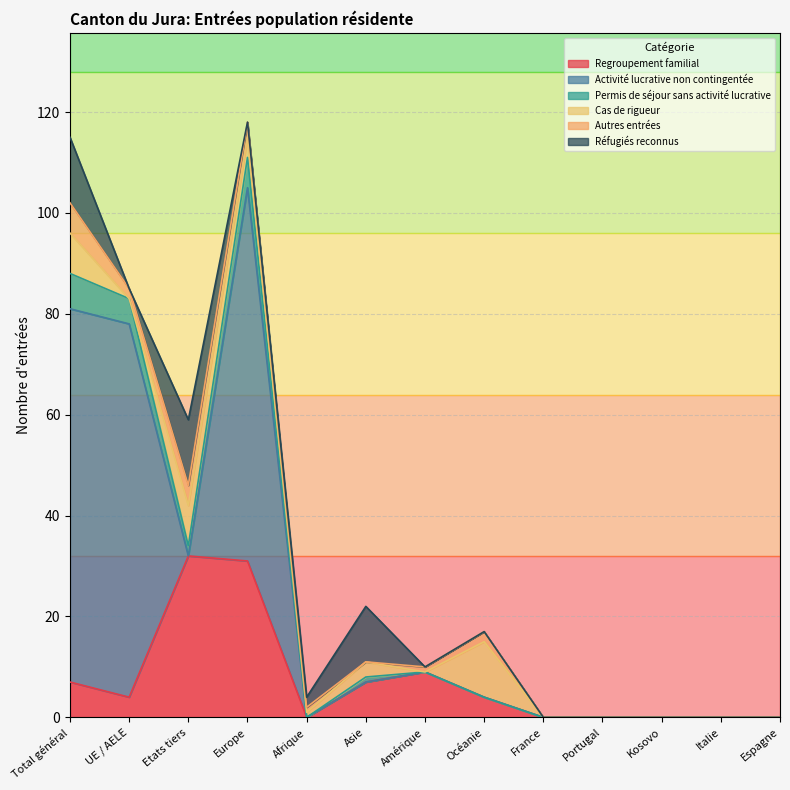

Between which two adjacent categories do Regroupement familial and Activité lucrative non contingentée first intersect?

UE / AELE and Etats tiers